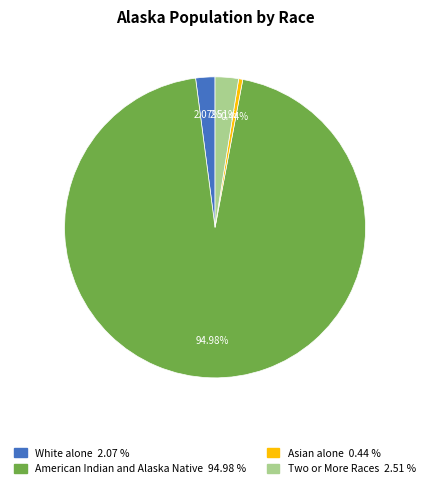

Is there any slice that represents more than half of the pie?

Yes